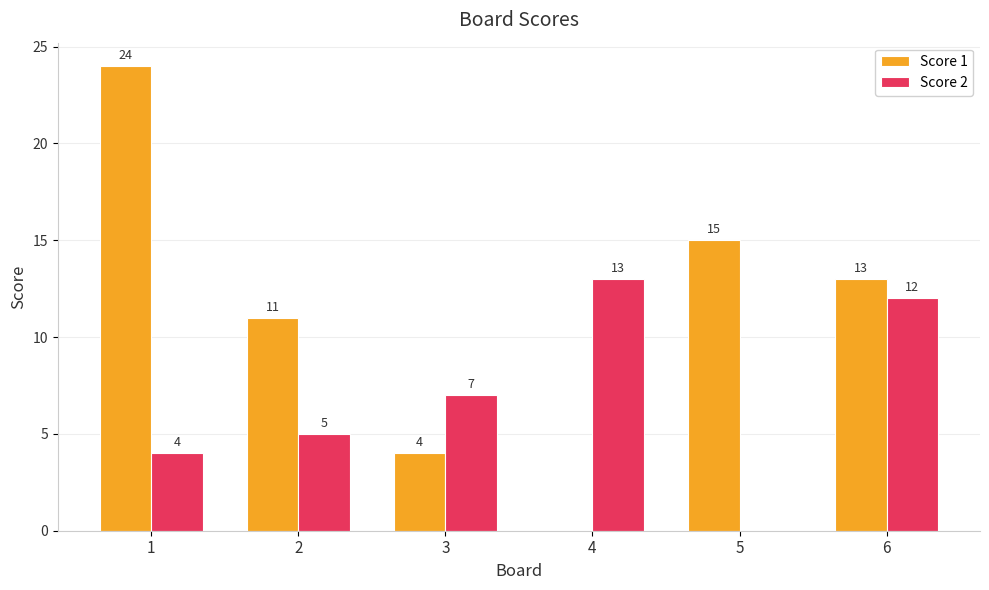

What is the sum of the Score 2 values at 1 and 4?

17